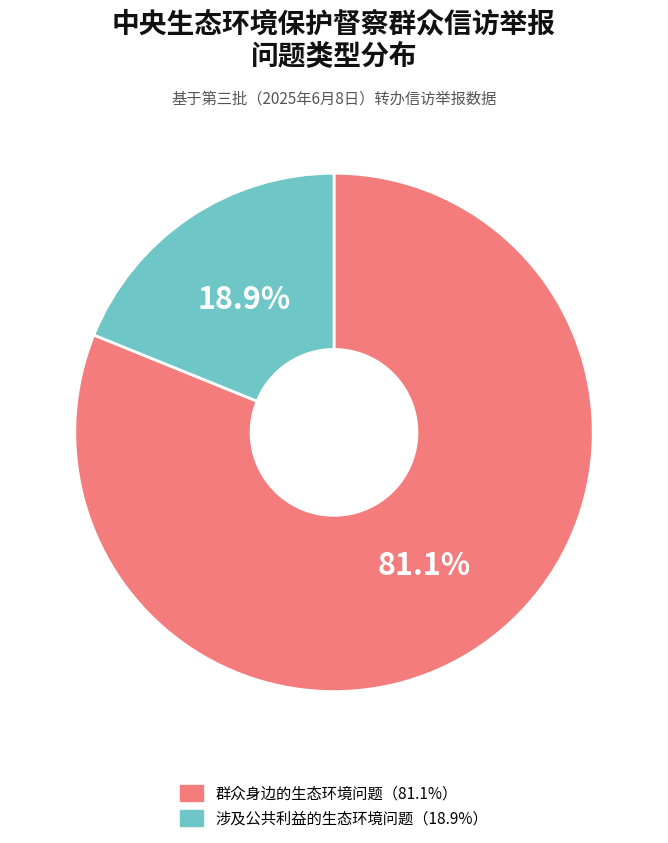

Is there any slice that represents more than half of the pie?

Yes